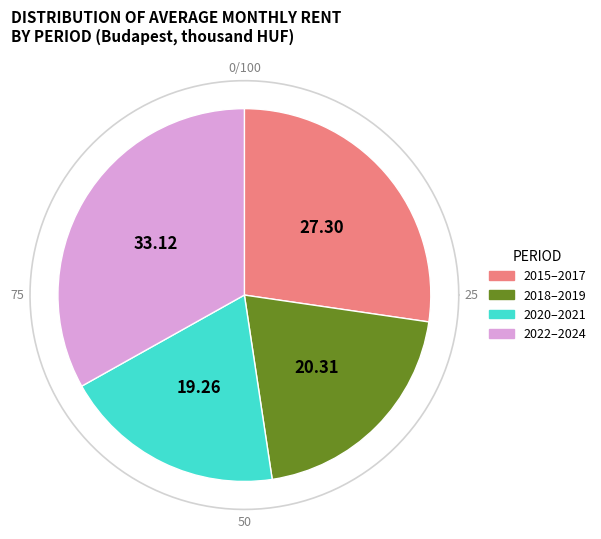

Is it true that 2016 II. is 17% of the pie?

False